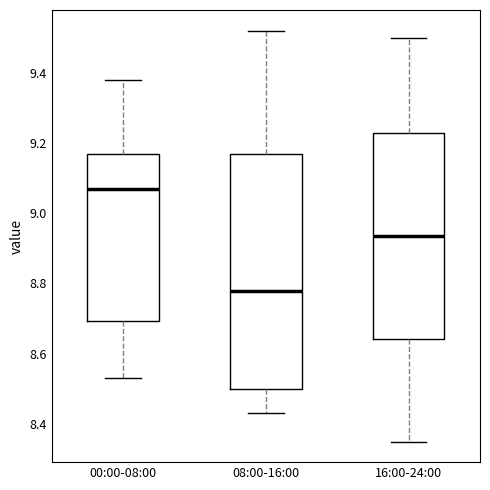

Where does the lower whisker of the box for 16:00-24:00 end on the y-axis? The values are not printed on the chart, so give them approximately, as read against the axis.

8.36